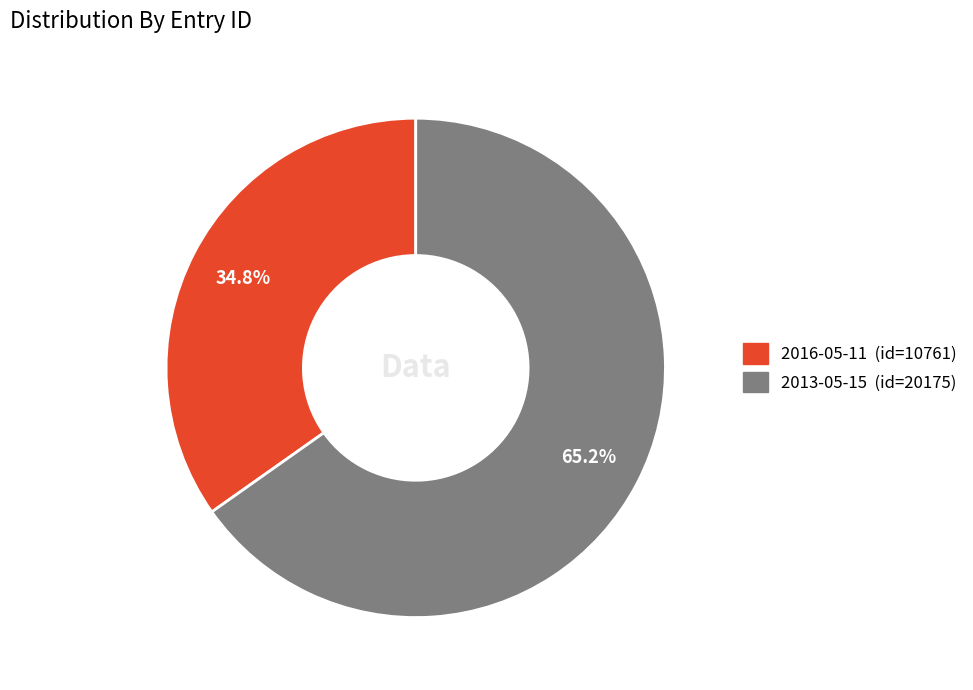

What is the ratio of the value at 2016-05-11 to the value at 2013-05-15?

0.5